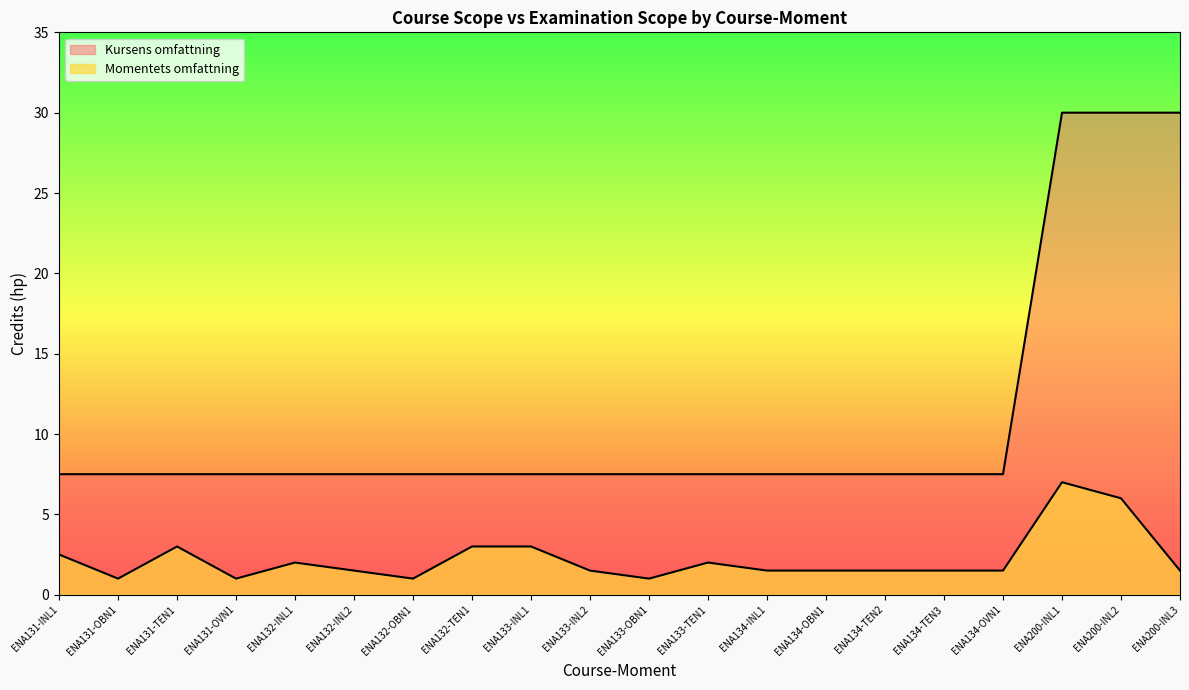

Is it true that Momentets omfattning equals 2.0 at ENA132-INL1?

True